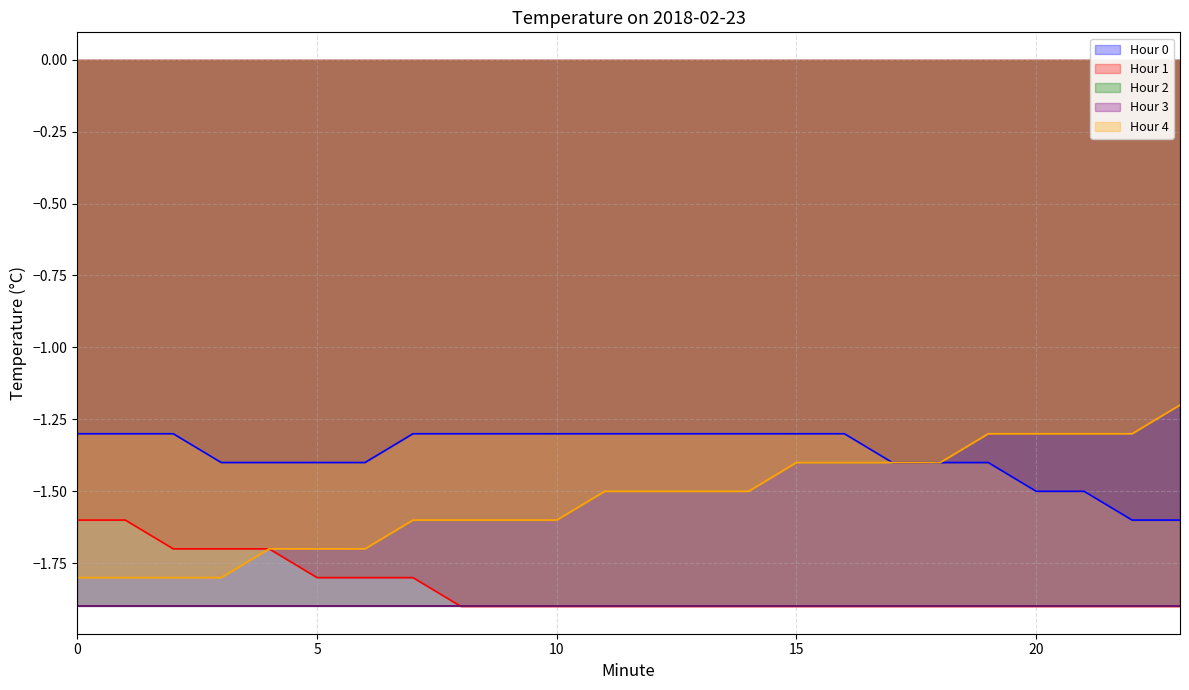

What is the minimum value for Hour 4?

-1.8